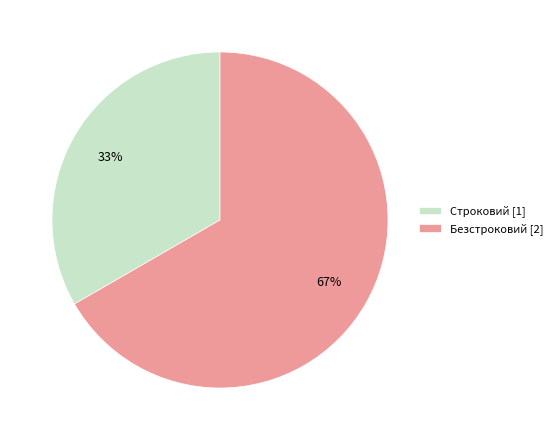

How many slices are in this pie chart?

2